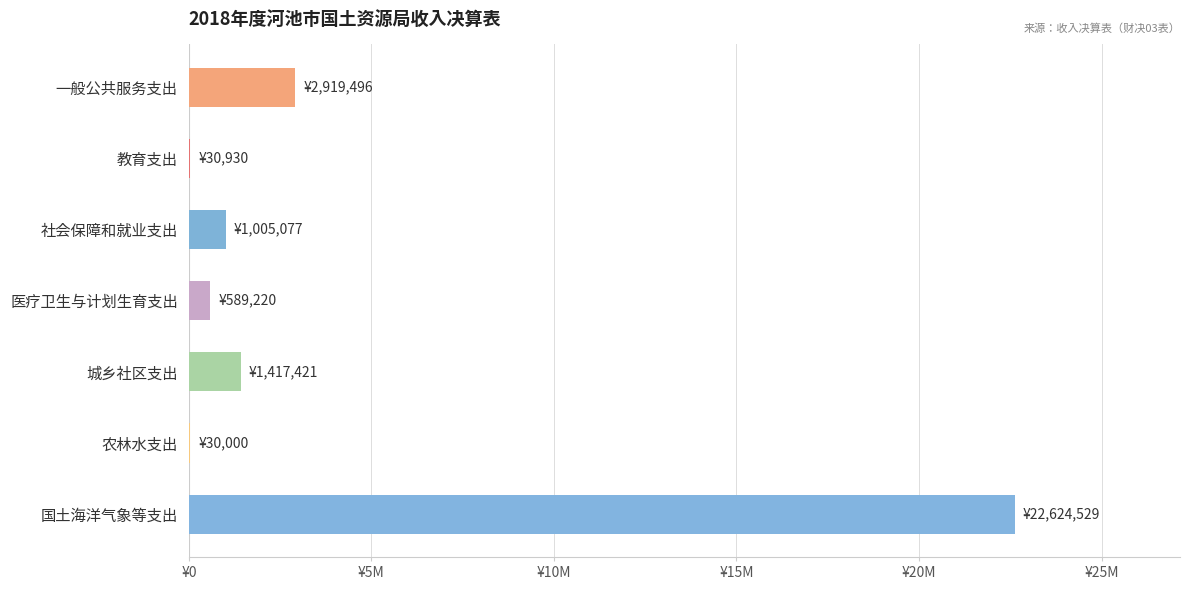

What is the minimum value shown in the chart?

30000.0